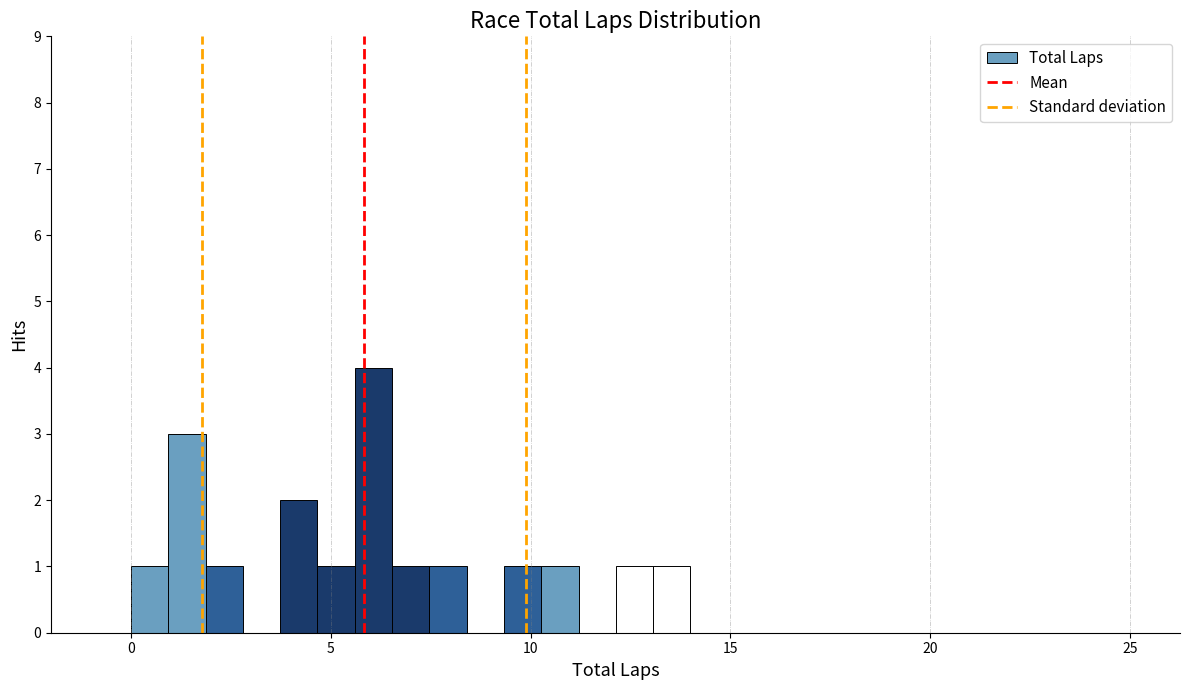

Read against the x-axis, roughly where is the centre of the tallest bar?

6.0